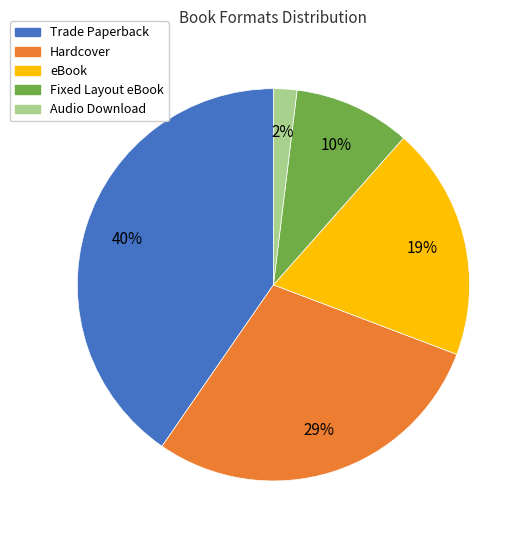

Is the sum of Trade Paperback and eBook greater than half?

Yes